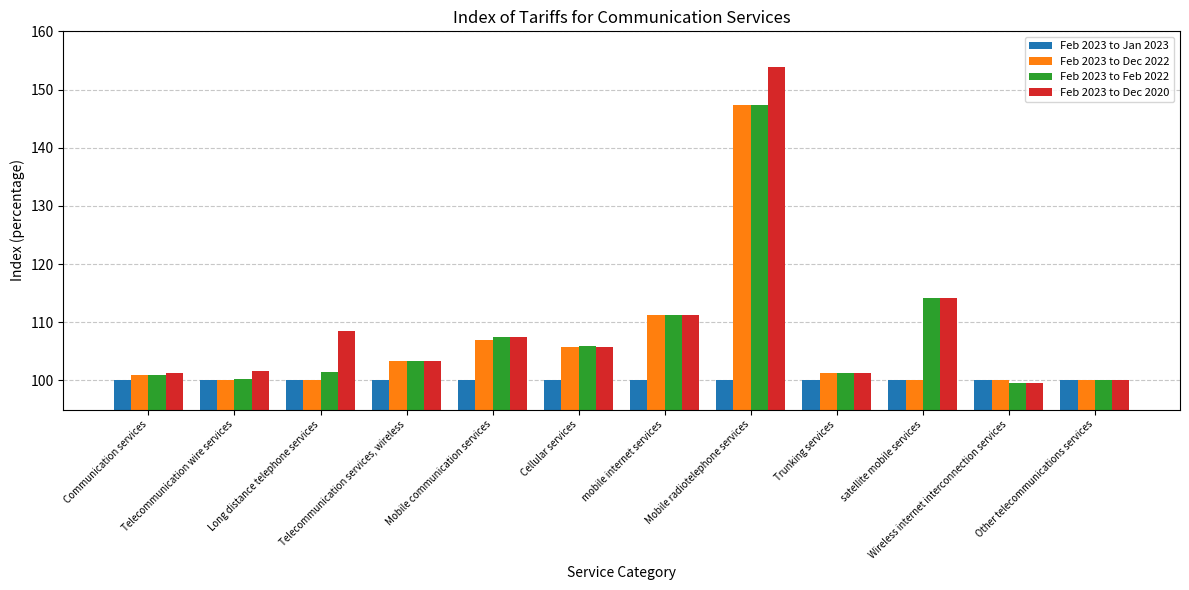

What position from the left is Telecommunication wire services?

2